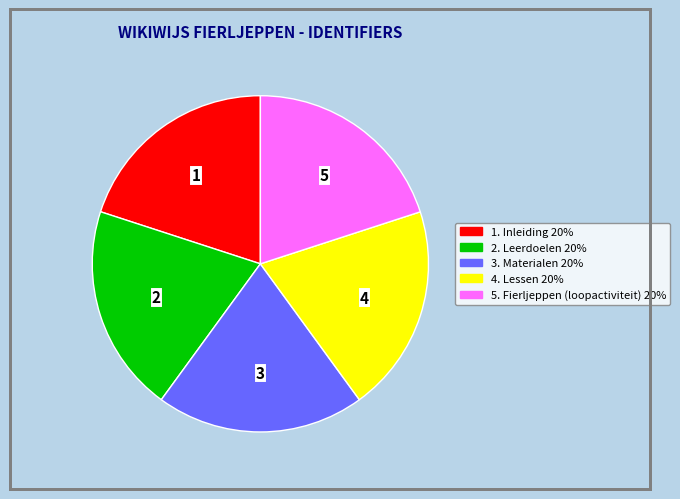

Does any single category account for the majority?

No